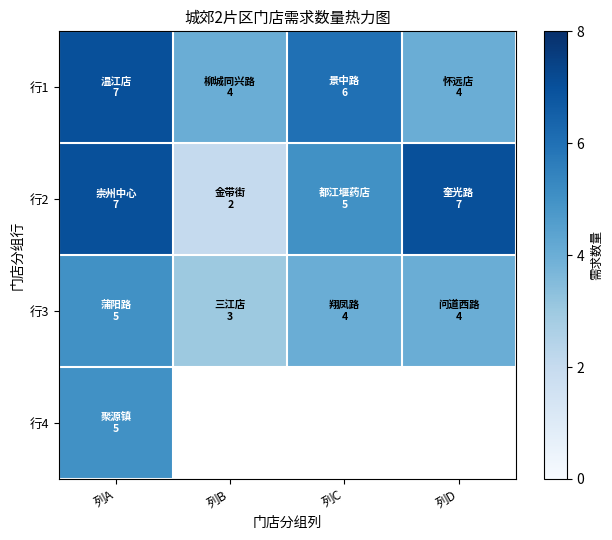

At which category is the sum across all series the highest?

列A